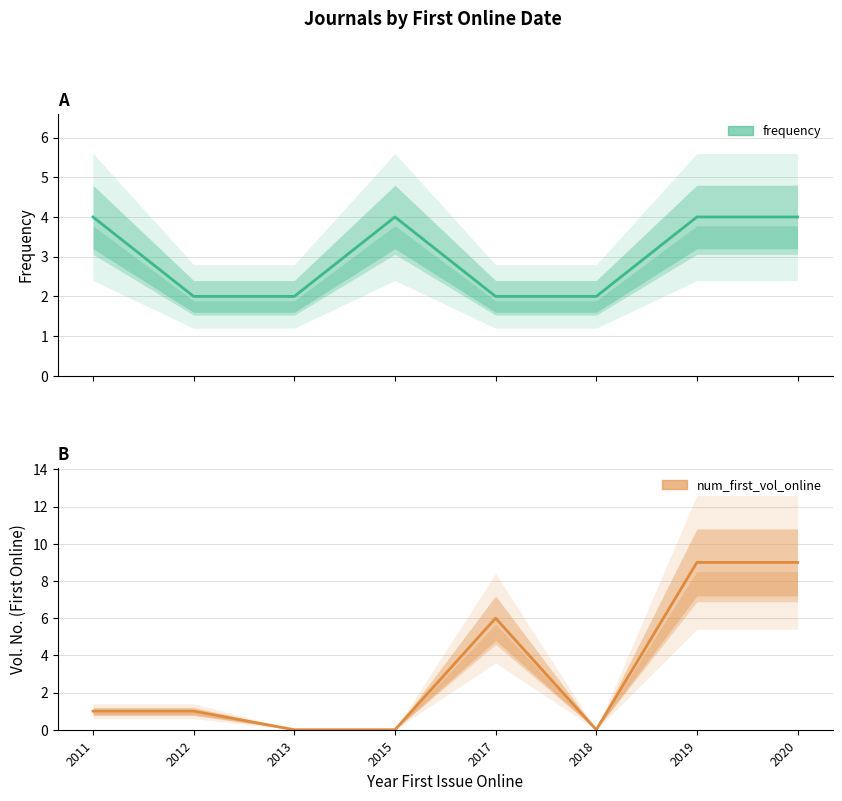

At how many categories does at least one series exceed 2?

5